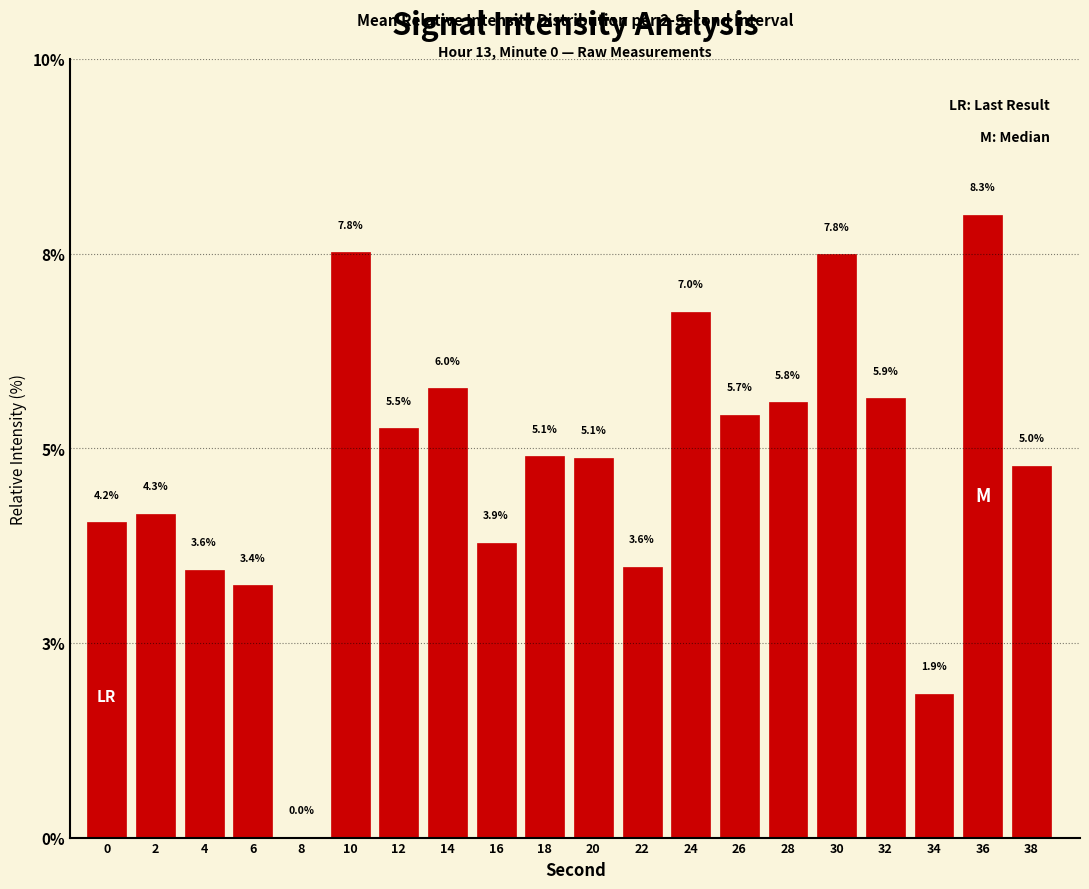

What is the difference between the second highest and minimum values?

7.8